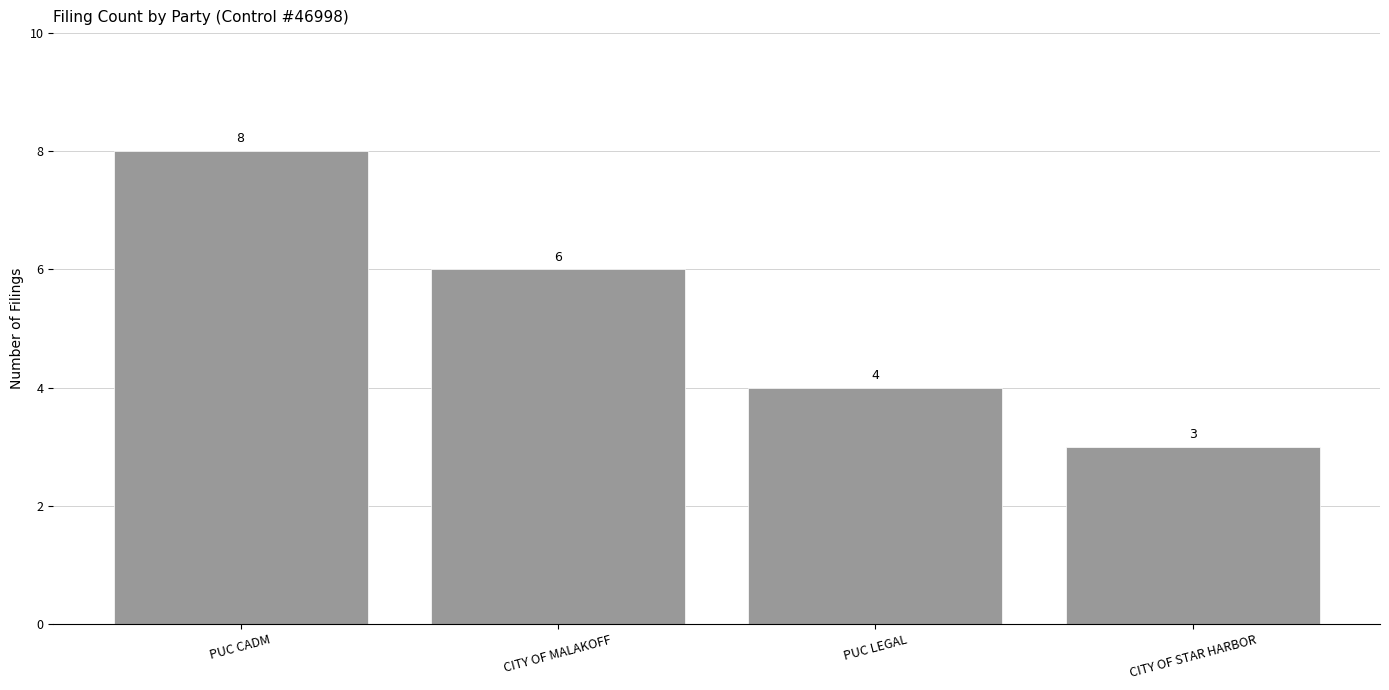

The chart shows a value of 5 at CITY OF STAR HARBOR. True or false?

False